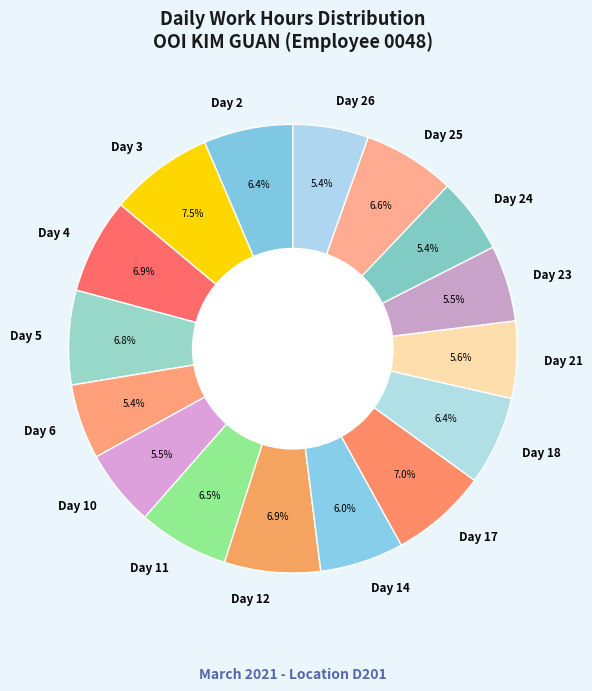

To the nearest percent, what percentage of the pie is Day 4?

7%